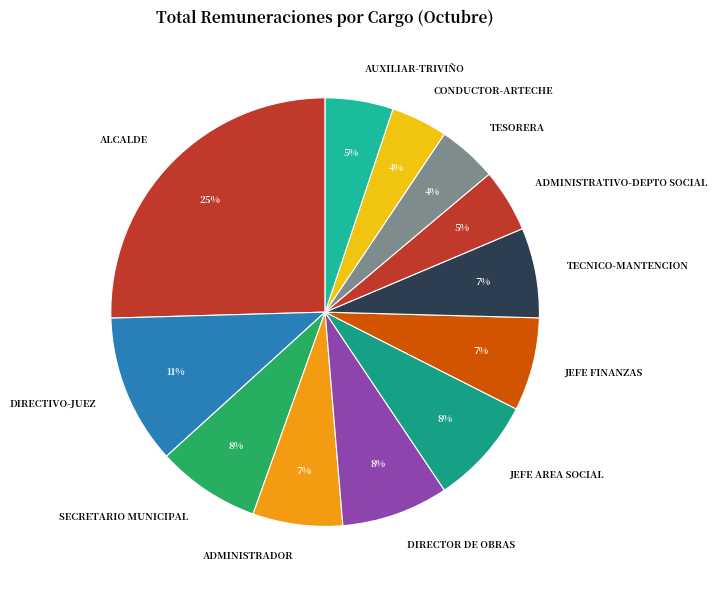

The ADMINISTRADOR slice represents 1% of the pie. True or false?

False